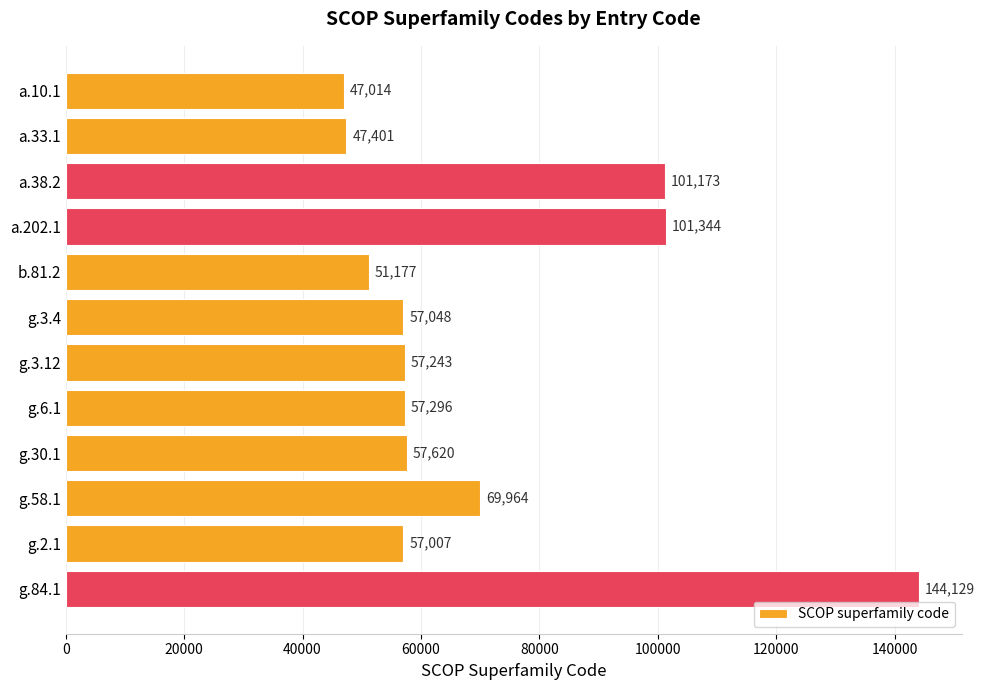

Rank the categories by value from highest to lowest.

g.84.1, a.202.1, a.38.2, g.58.1, g.30.1, g.6.1, g.3.12, g.3.4, g.2.1, b.81.2, a.33.1, a.10.1